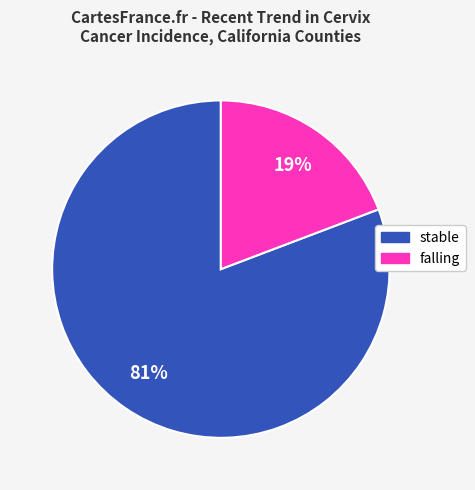

How many segments does this pie chart have?

2